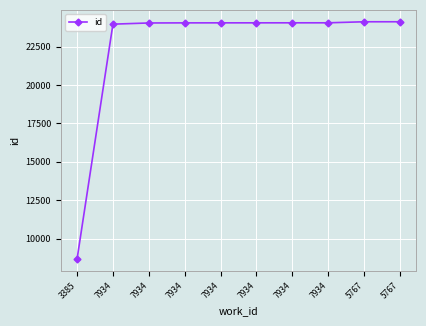

How many lines are shown in the chart?

1